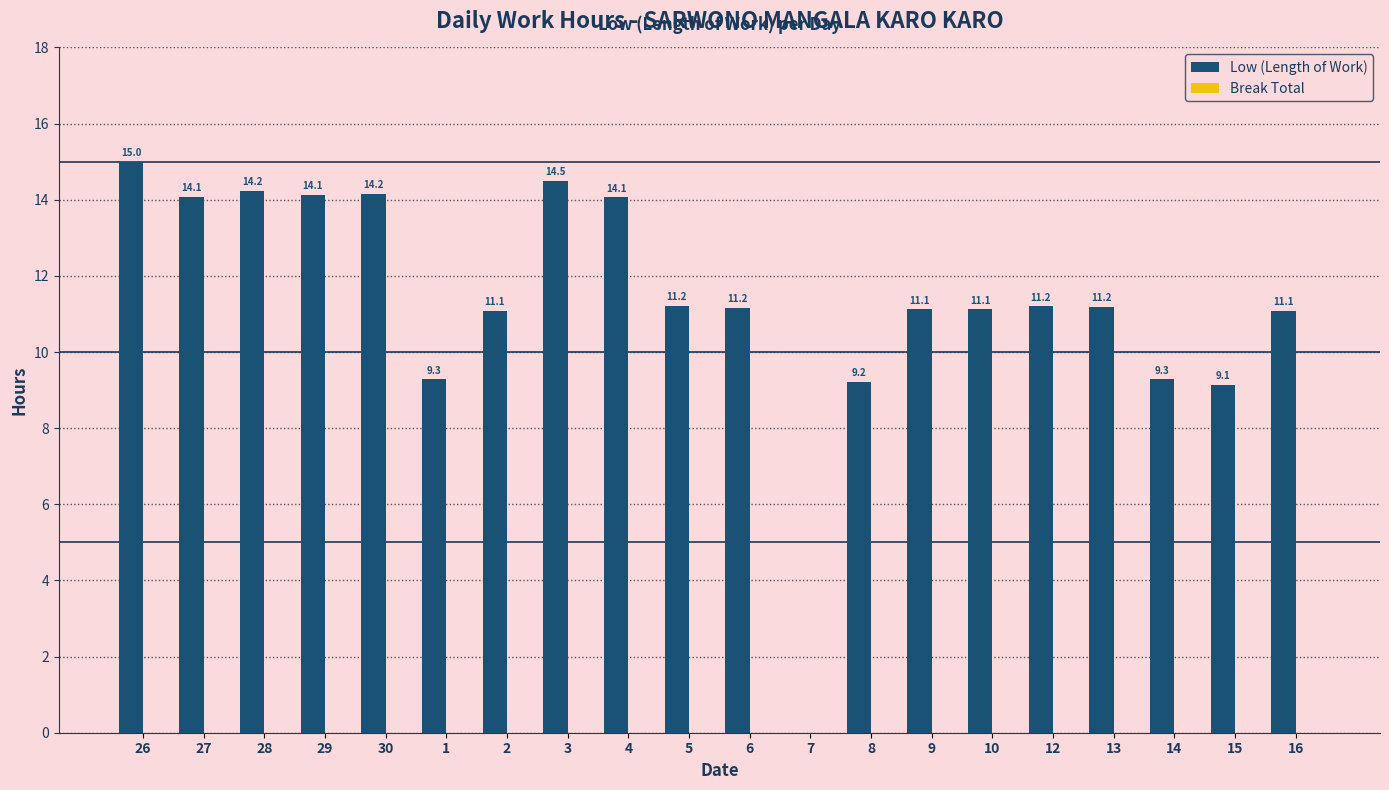

Which label corresponds to the largest value in the chart?

26